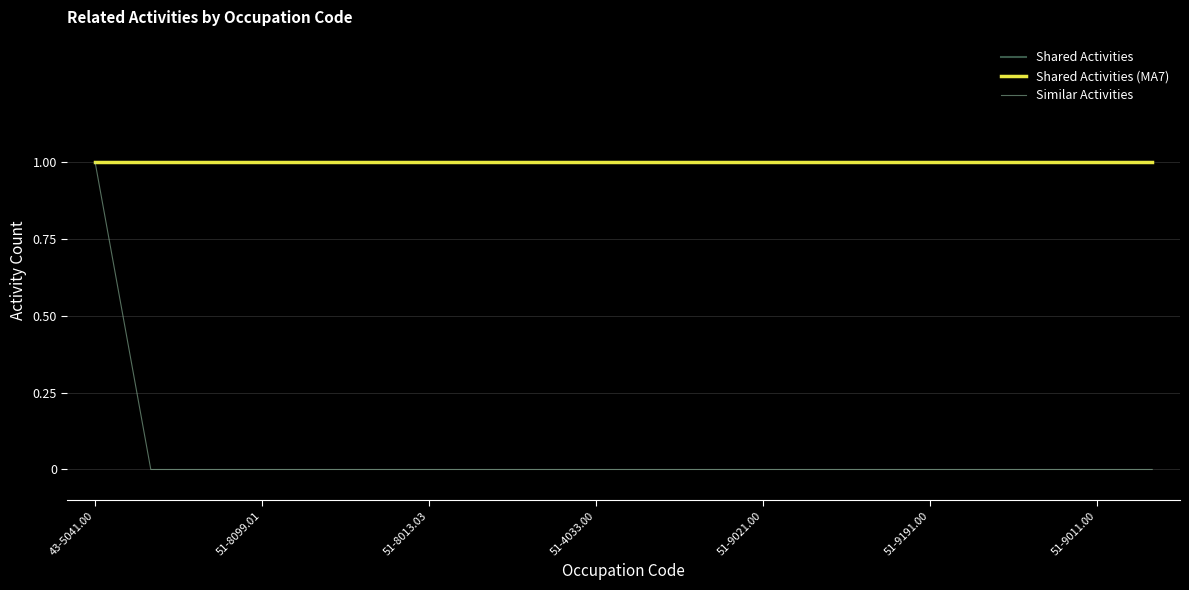

Does the chart display data point markers on the line(s)?

No